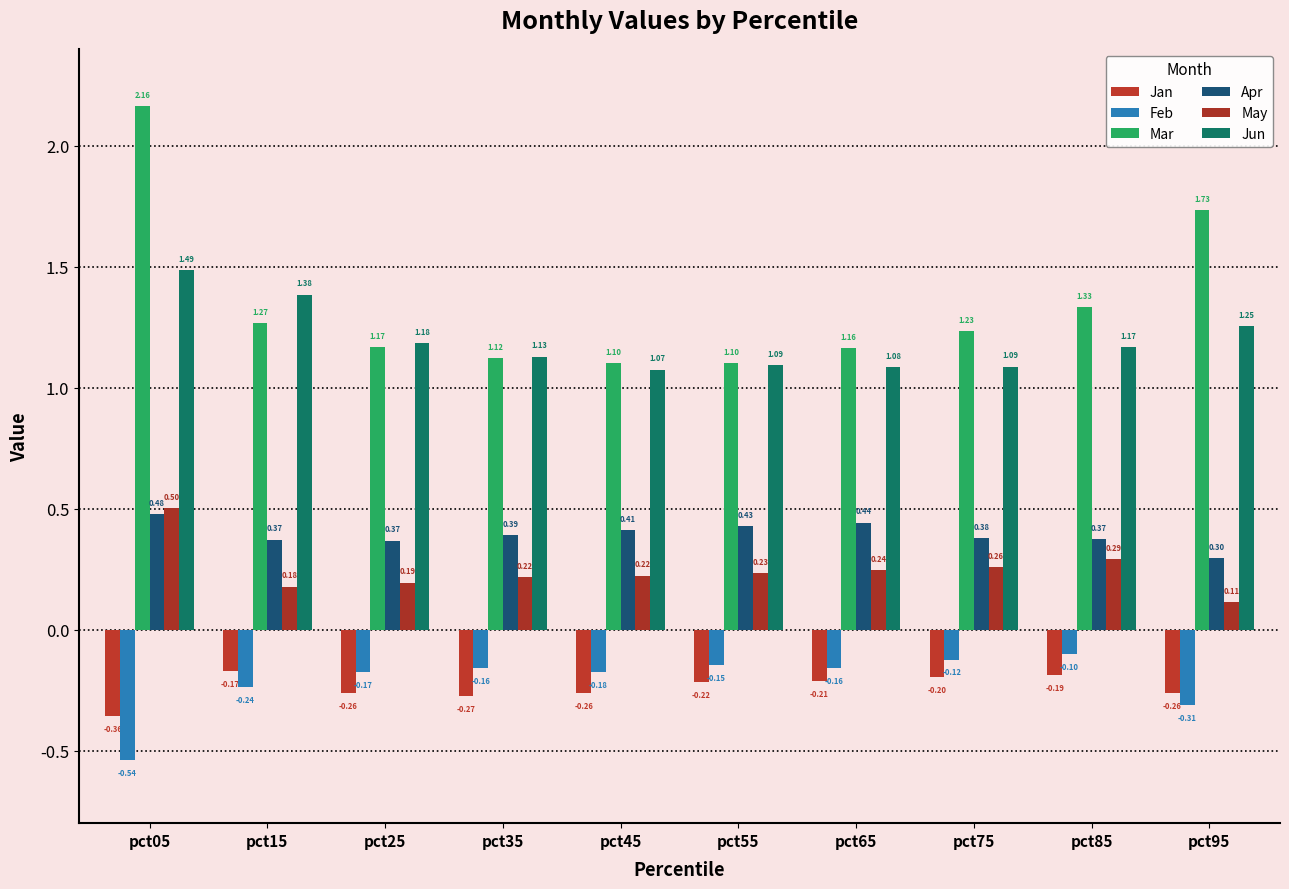

At which category does the chart reach its peak across all series?

pct05